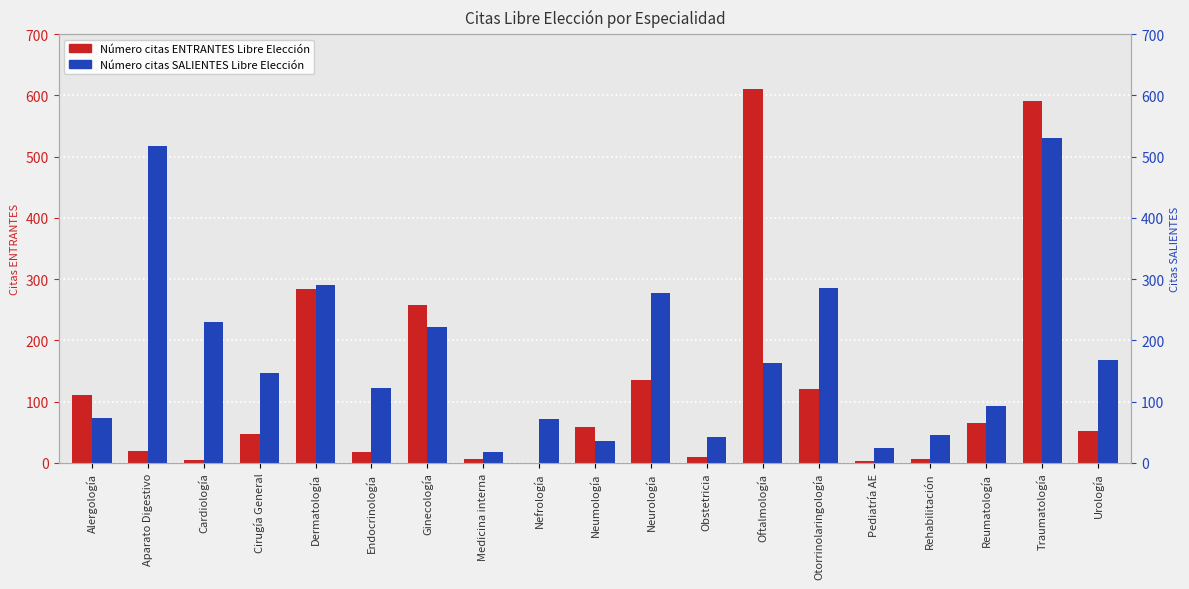

Which series changed the most between Rehabilitación and Reumatología?

Número citas ENTRANTES Libre Elección